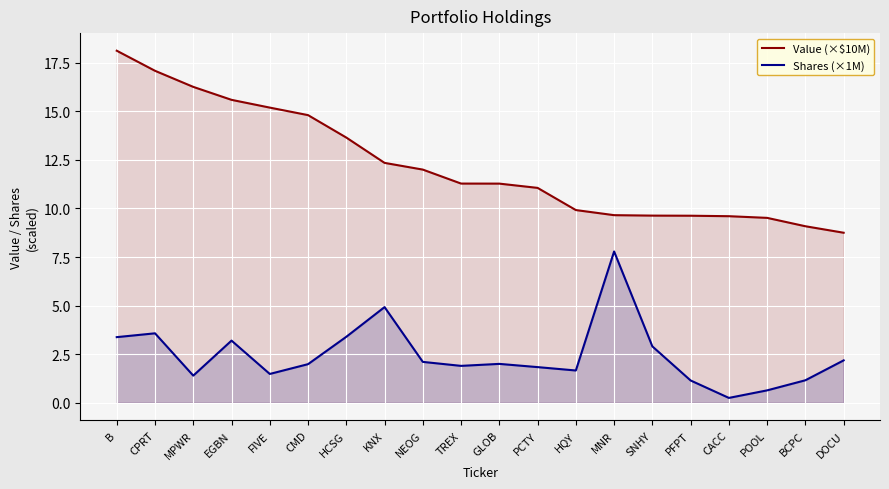

True or false: Shares (×1M) and Value (×$10M) cross at least once.

False